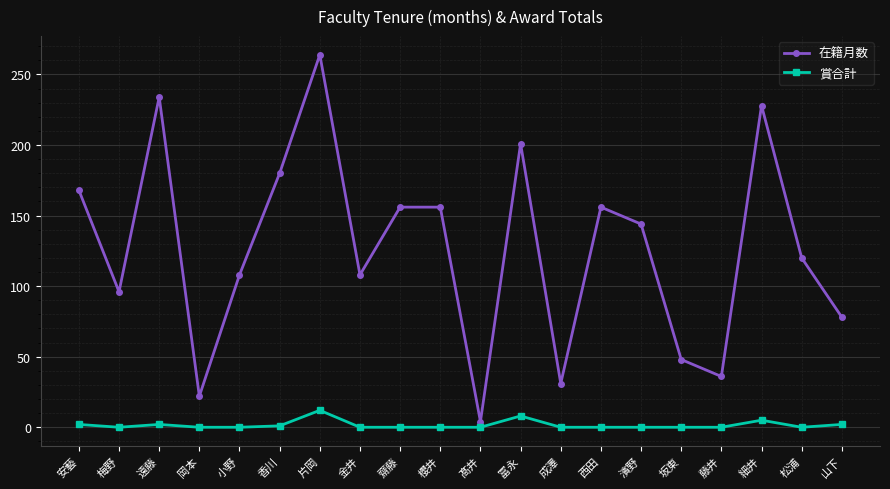

Is this an area chart (filled region under the line)?

No